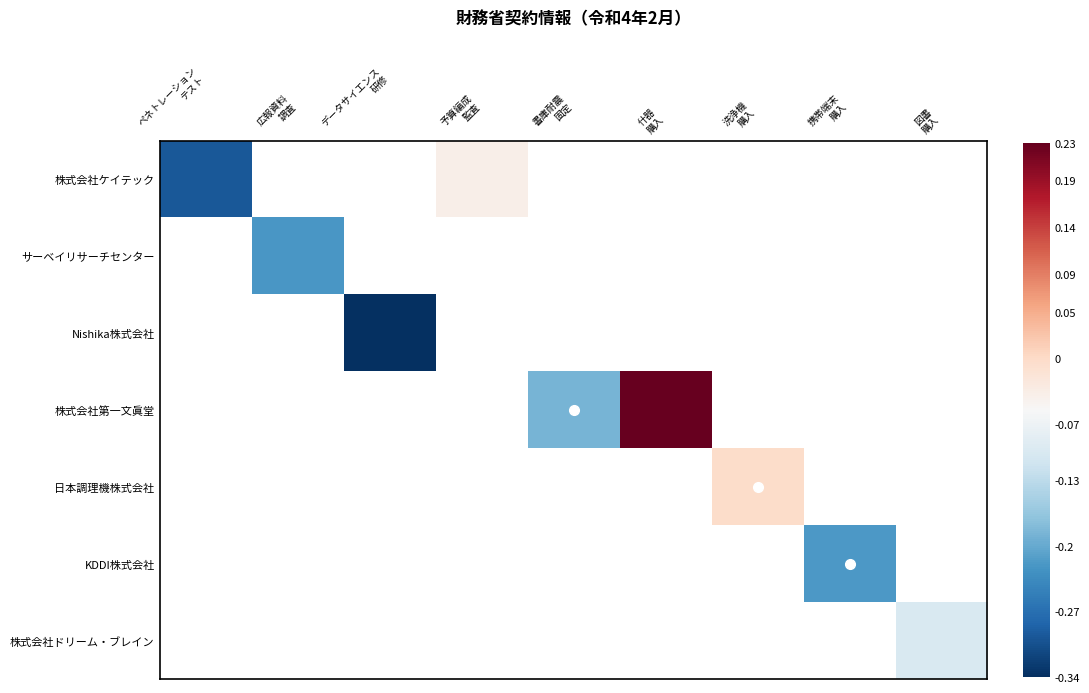

Is the value of 株式会社ケイテック at 図書 購入 greater than the value of 株式会社ドリーム・ブレイン at 図書 購入?

No